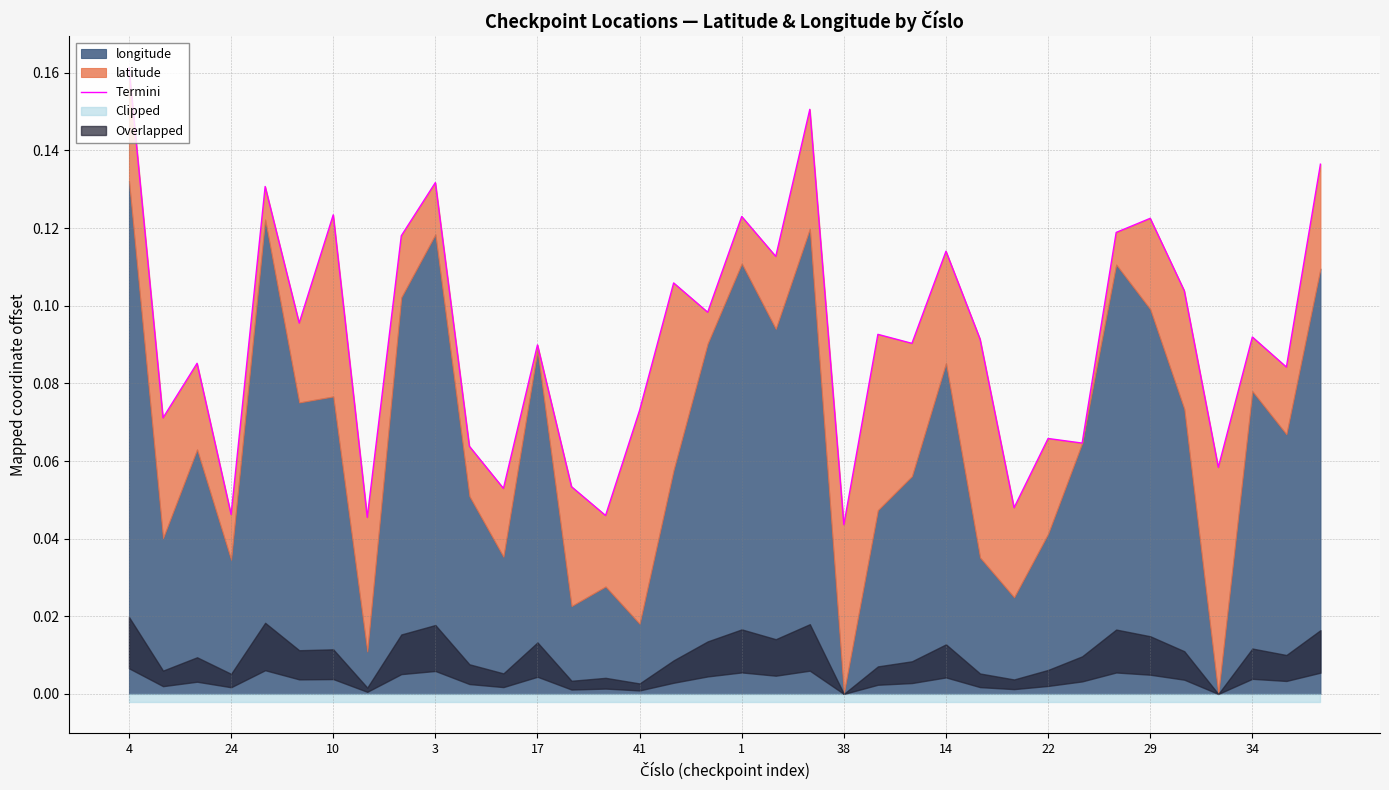

Which has a higher value, 25 or 16?

16